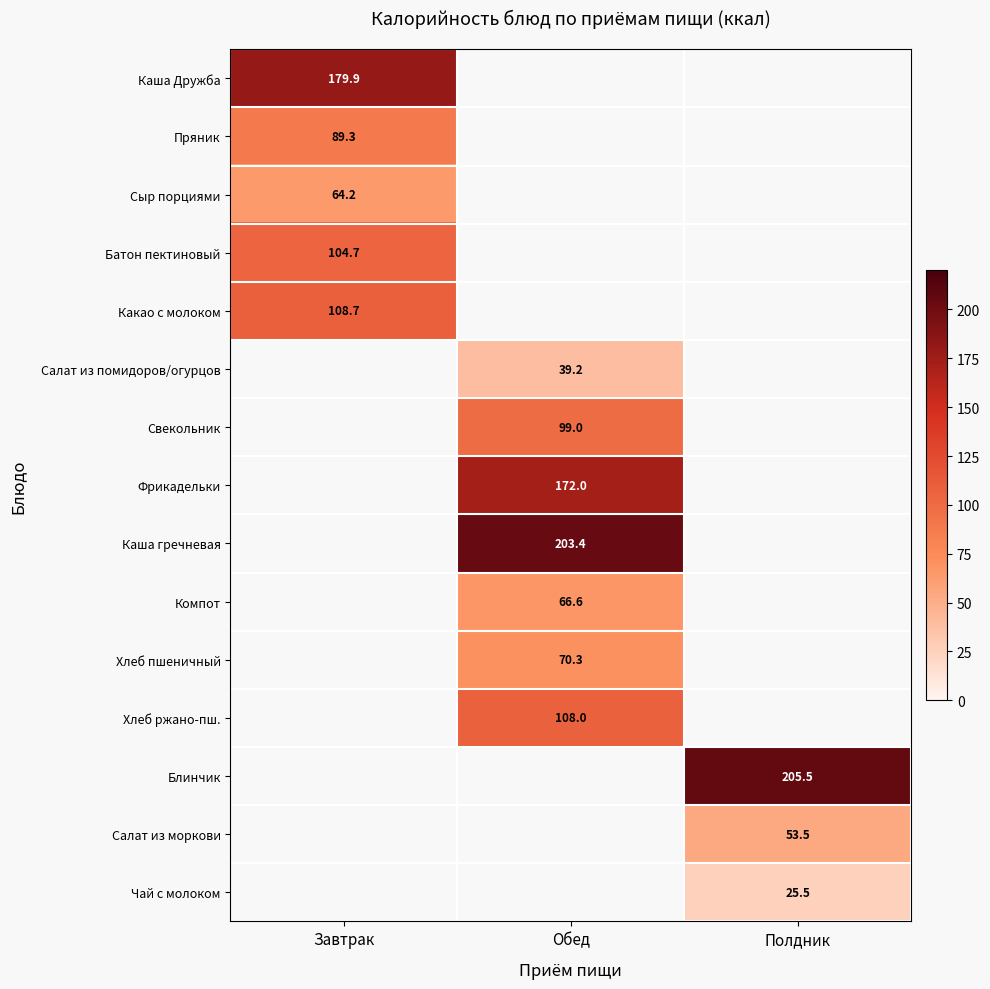

True or false: Блинчик has a value of 69.1 at Полдник.

False